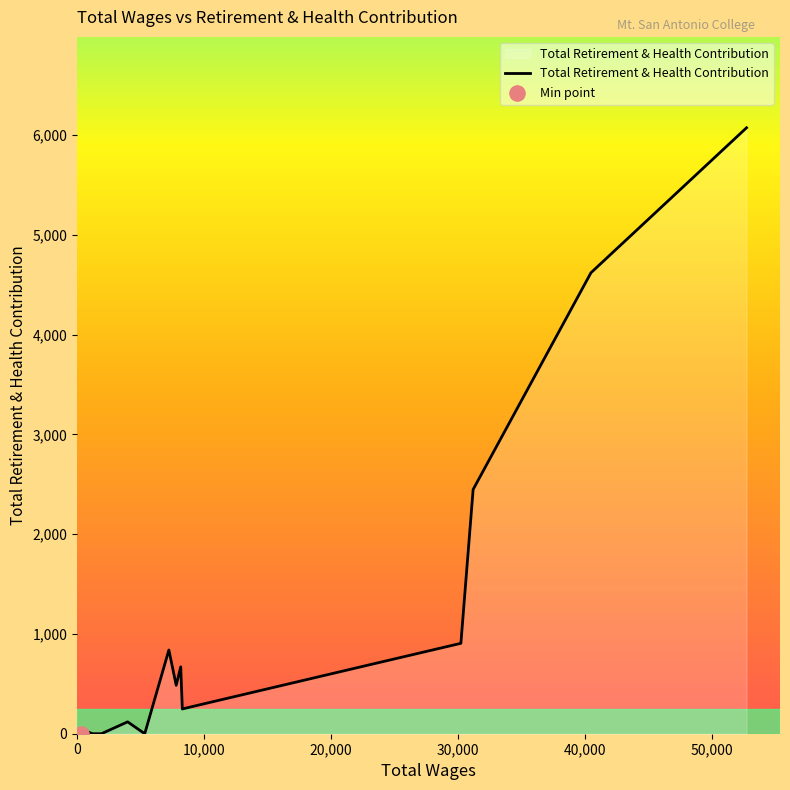

What is the difference between the maximum and minimum values?

6073